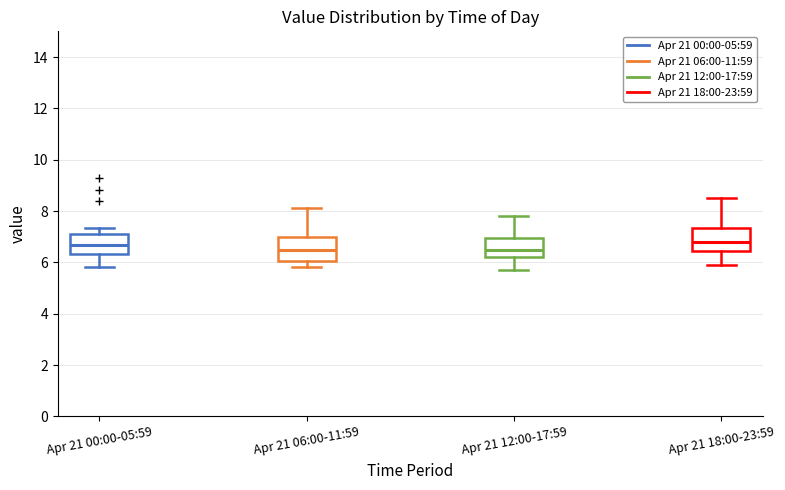

Where is the upper edge of the box for Apr 21 18:00-23:59 on the y-axis? The values are not printed on the chart, so give them approximately, as read against the axis.

7.4